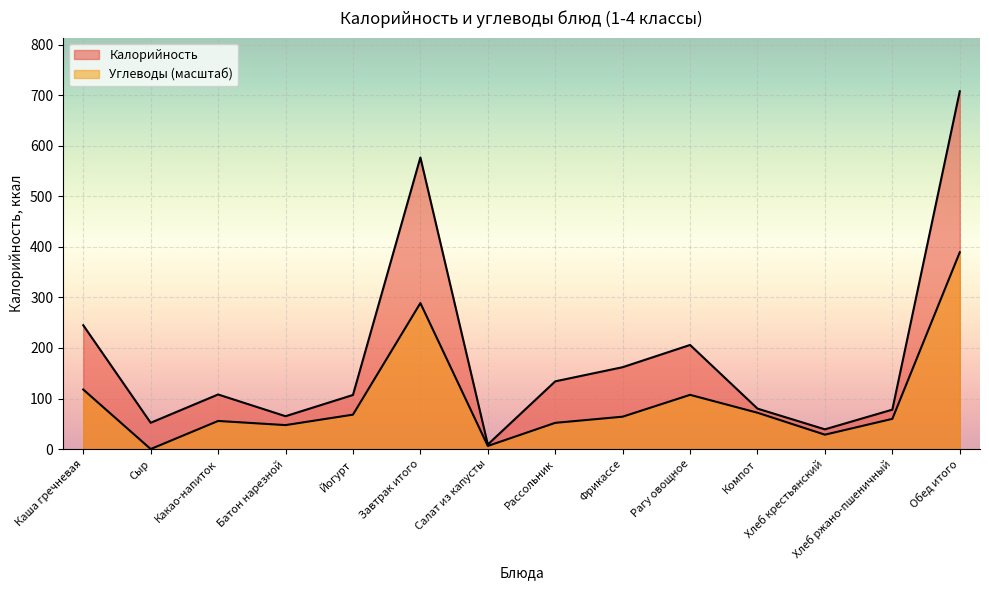

What is the difference between the maximum and minimum values in the Калорийность series?

699.0